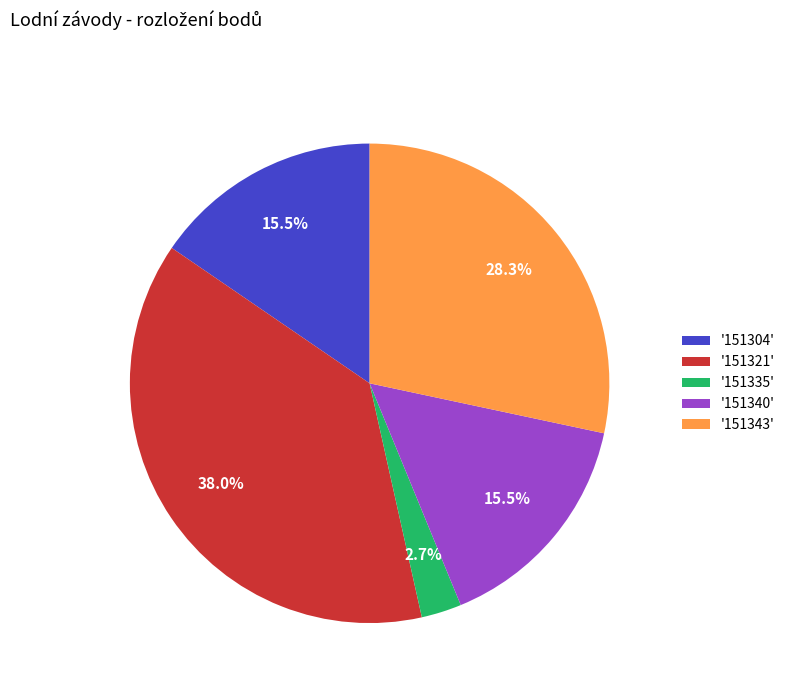

How much of the chart is everything except '151340'?

84.5%